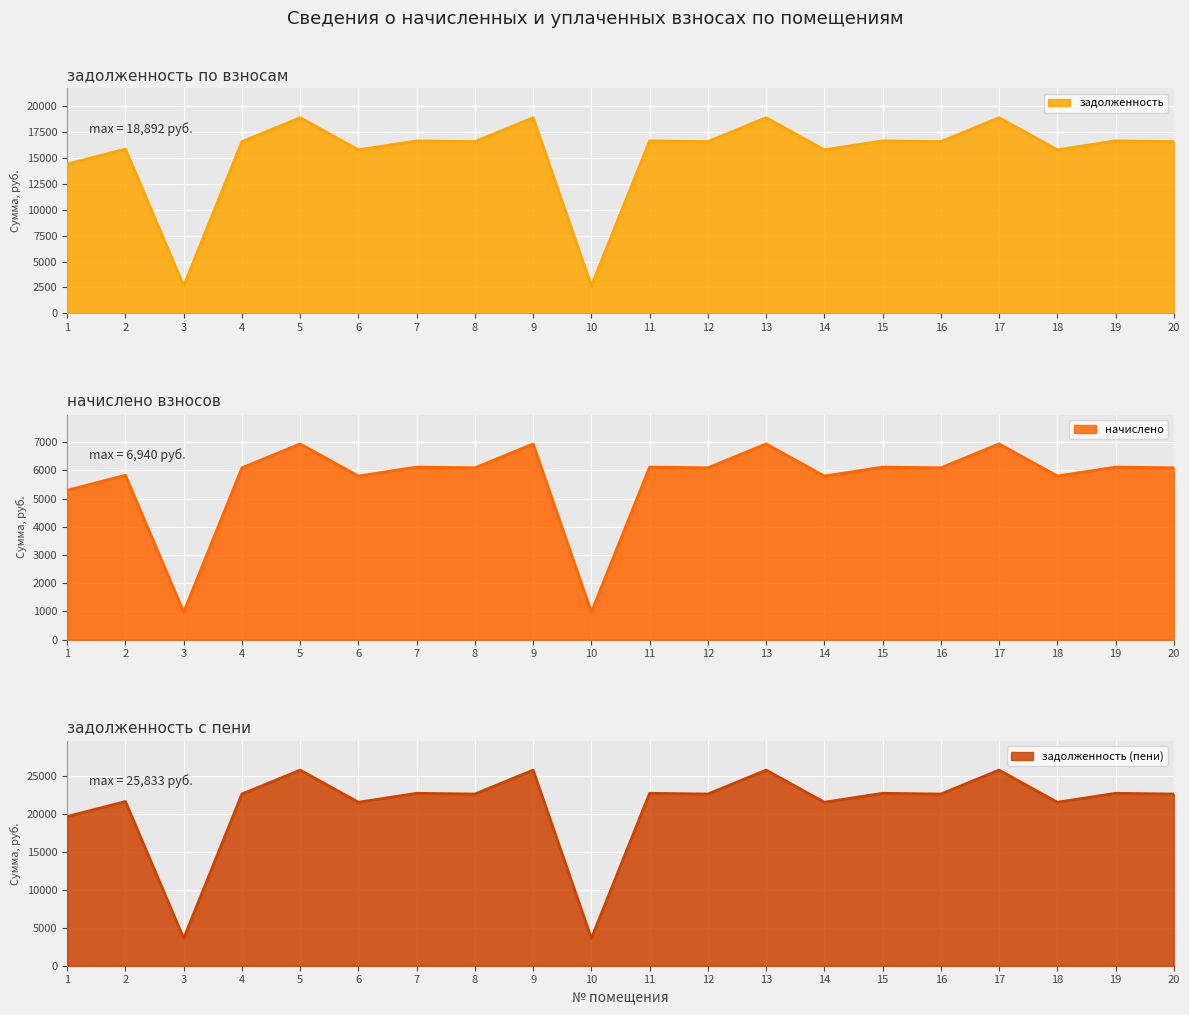

Which has a higher value, 11 or 12?

11